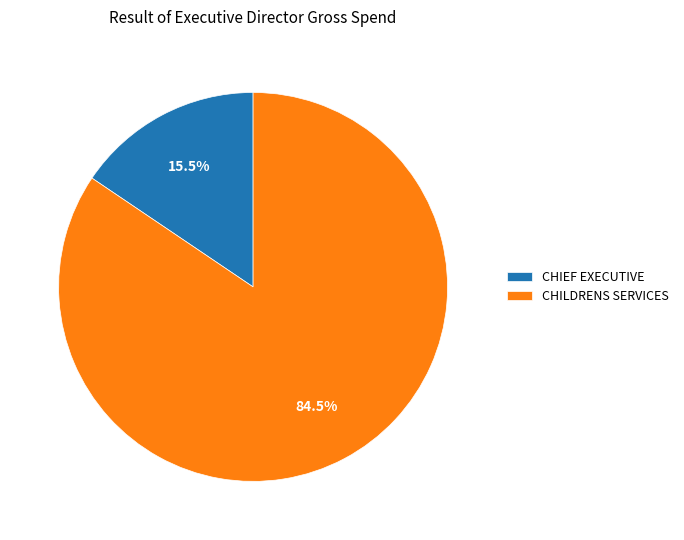

To the nearest percent, what is the average slice percentage?

50%